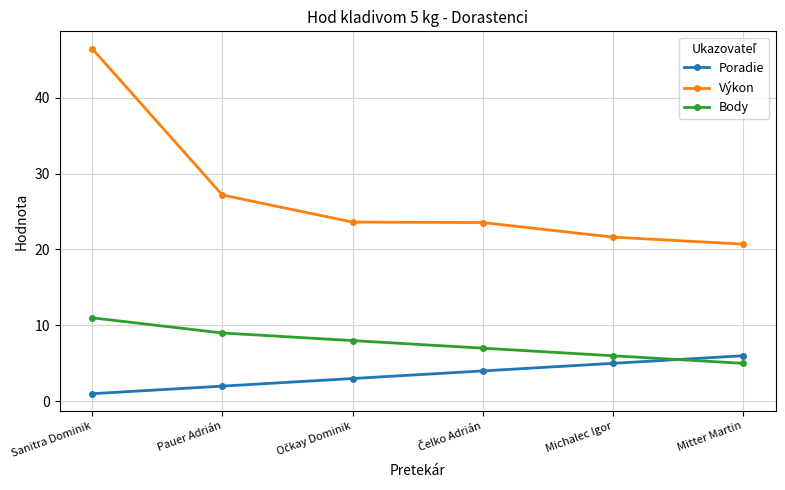

List the series in order of their peak value, highest first.

Výkon, Body, Poradie